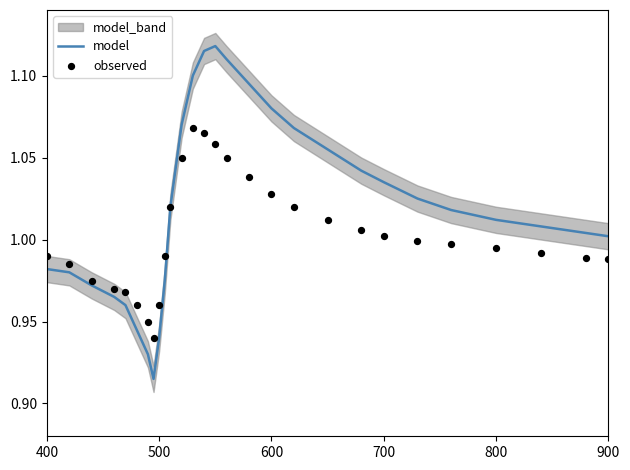

Is the value of observed at 600 greater than the value of model at 900?

Yes